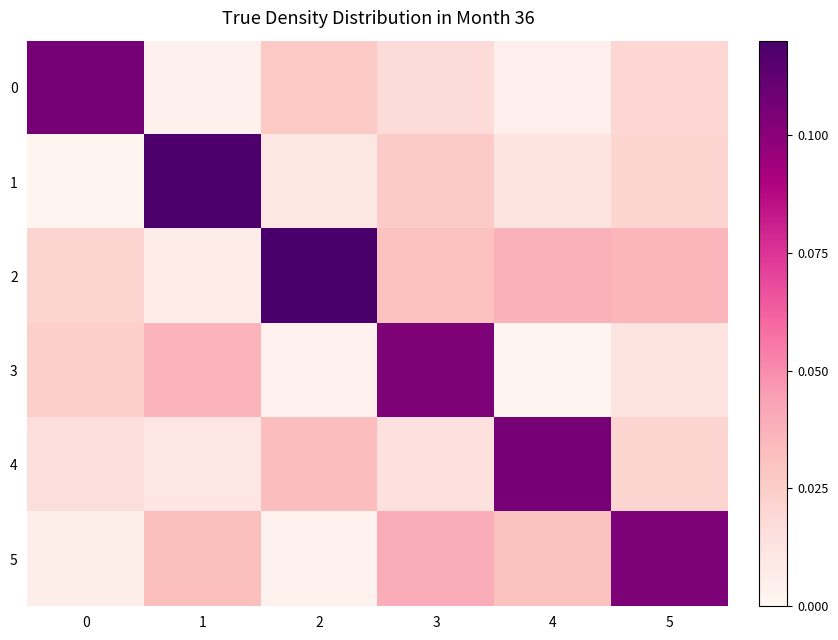

At how many categories does at least one series exceed 0?

6